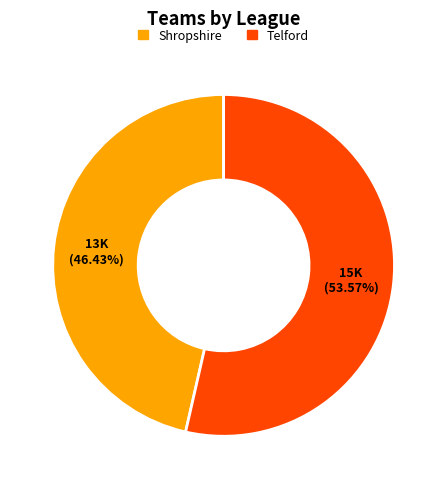

To the nearest percent, what portion does Telford represent?

54%